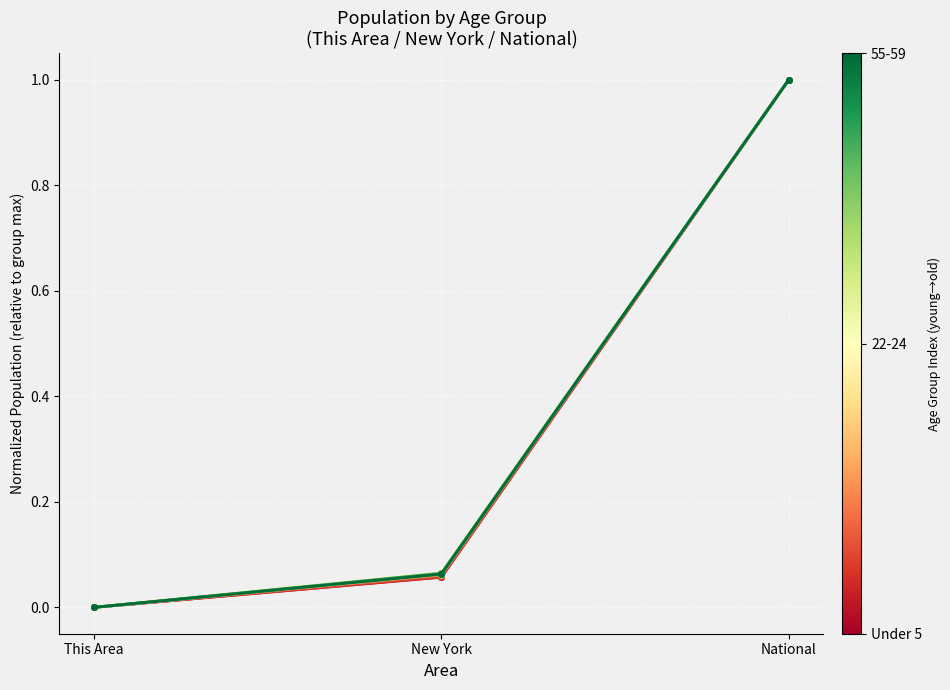

The chart shows a value of 0.0 at This Area. True or false?

False